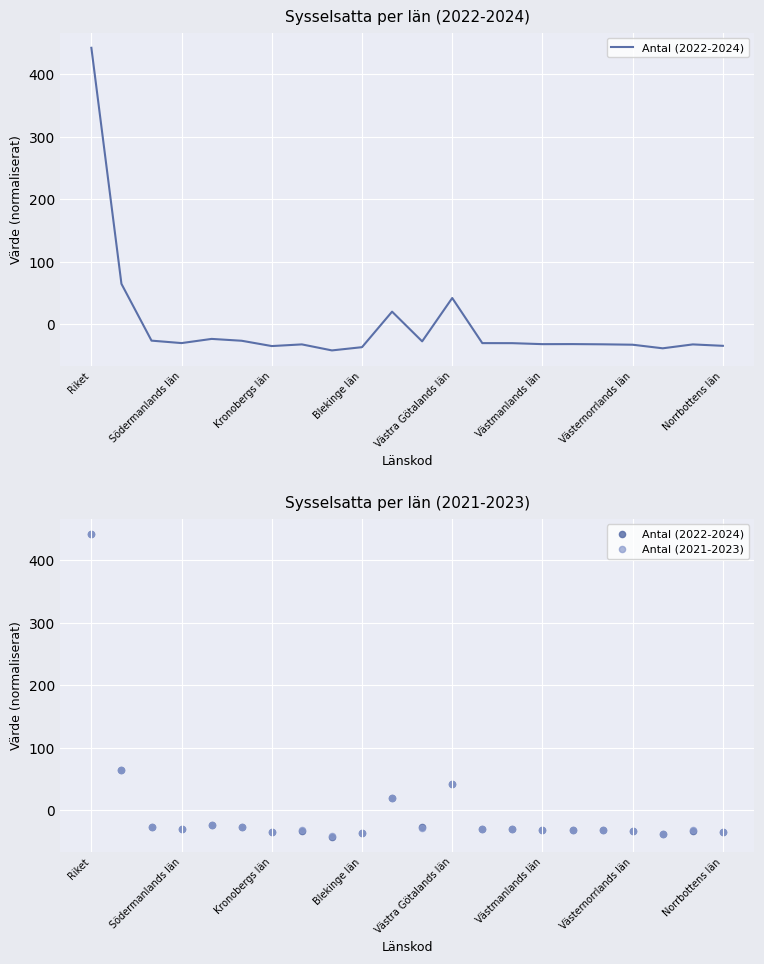

Which series reaches the minimum Y coordinate?

Antal (2022-2024)